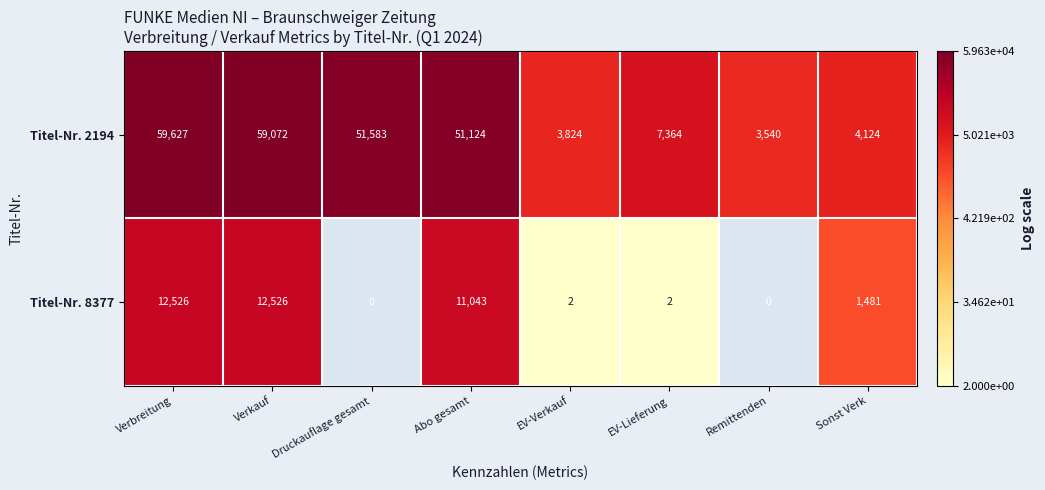

Which category has the lowest value in the Titel-Nr. 2194 series?

Remittenden